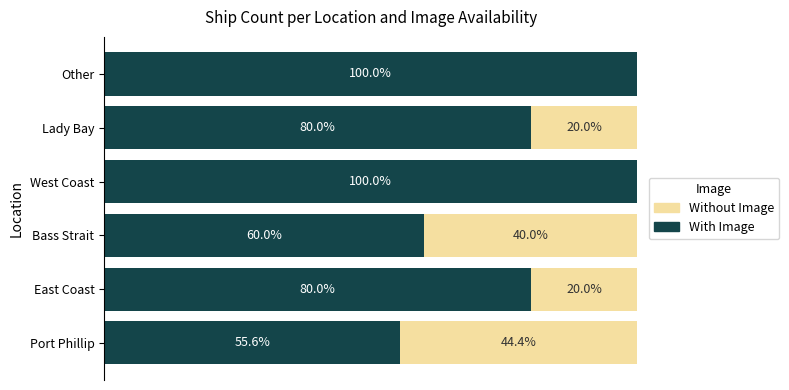

Which series has the largest range (max minus min)?

With Image